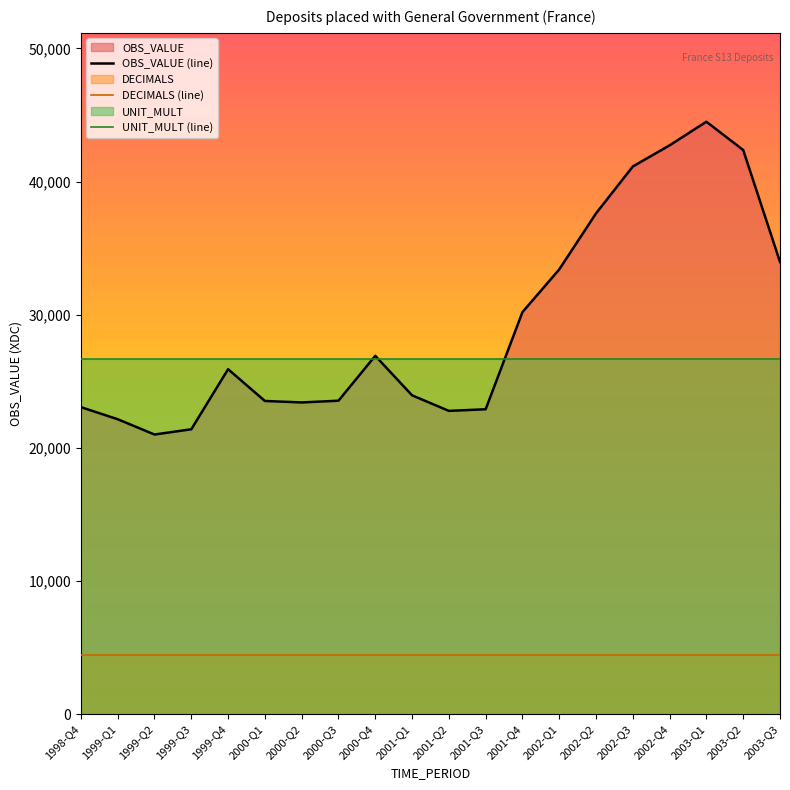

At which category is the sum across all series the highest?

2003-Q1